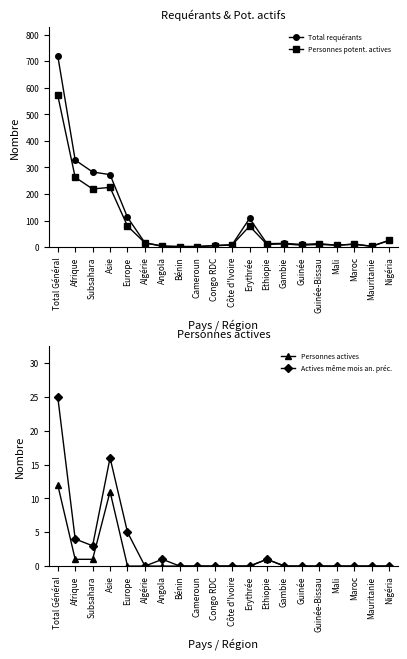

What is the difference between the maximum and minimum values in the Total requérants series?

719